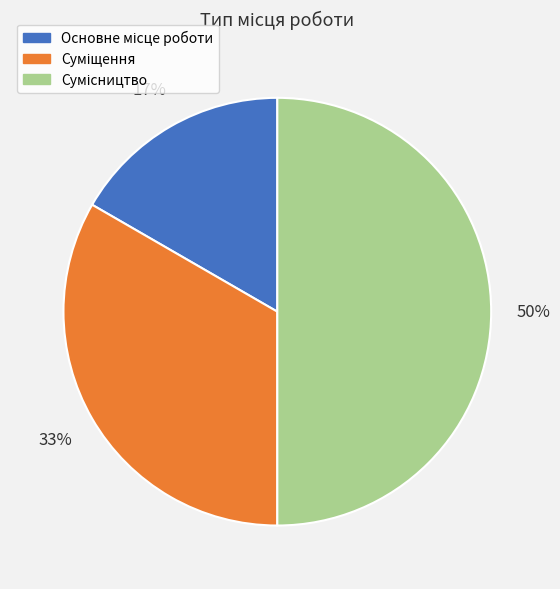

To the nearest percent, what is the average slice percentage?

33%